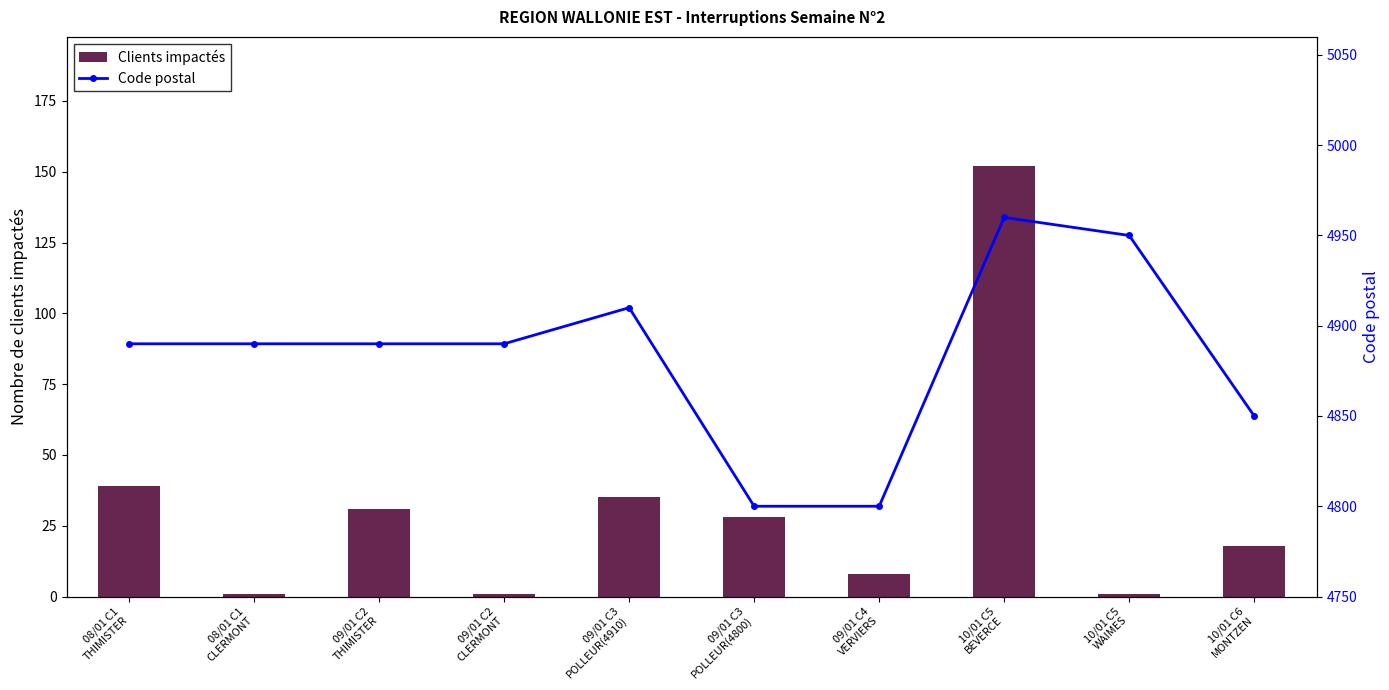

What position from the left is 10/01 C5
WAIMES?

9